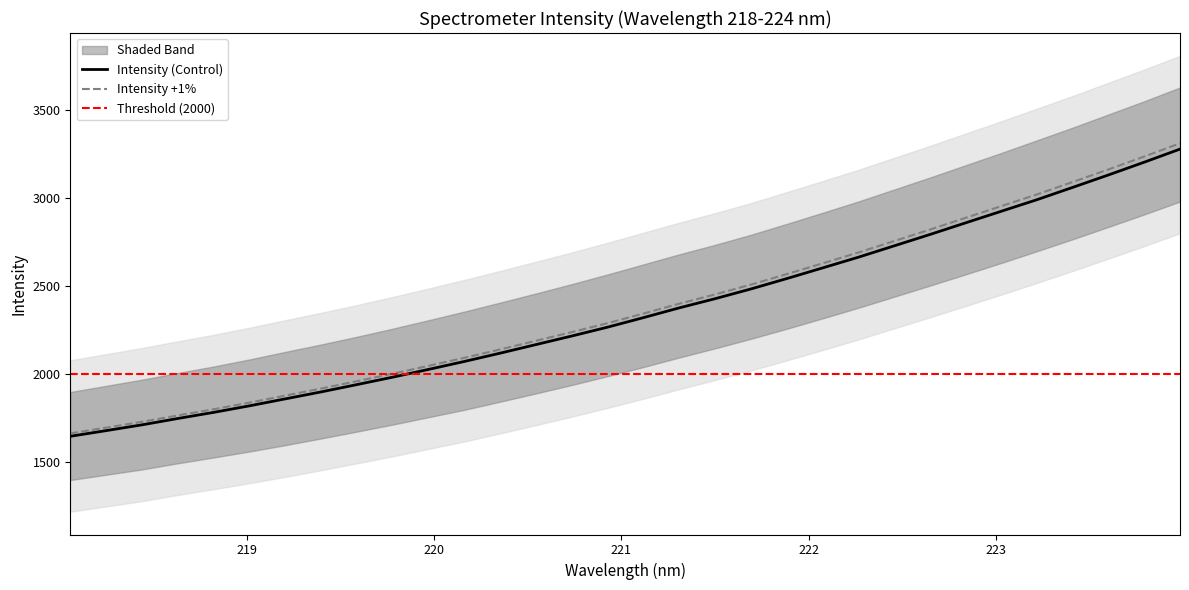

Rank the categories by value from highest to lowest.

223.9802, 223.7895, 223.5987, 223.408, 223.2172, 223.0264, 222.8355, 222.6447, 222.4538, 222.263, 222.0721, 221.8812, 221.6902, 221.4993, 221.3083, 221.1174, 220.9264, 220.7354, 220.5444, 220.3533, 220.1623, 219.9712, 219.7801, 219.589, 219.3979, 219.2067, 219.0156, 218.8244, 218.6332, 218.442, 218.2508, 218.0596